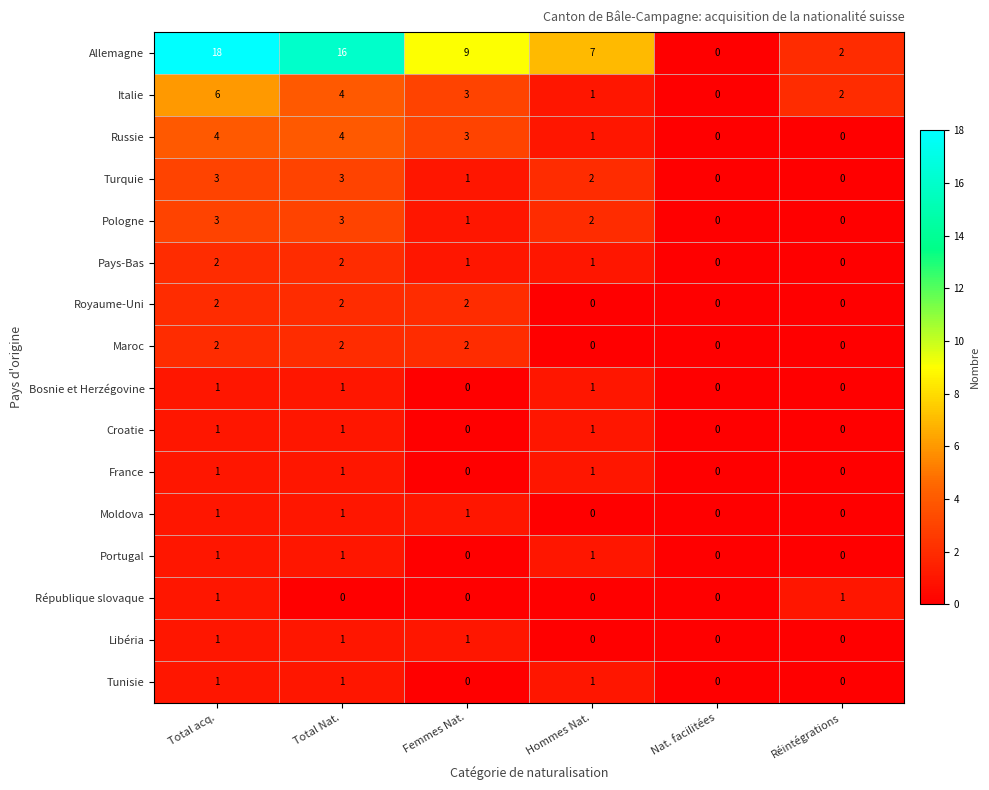

How many data points in Turquie are less than 2?

3